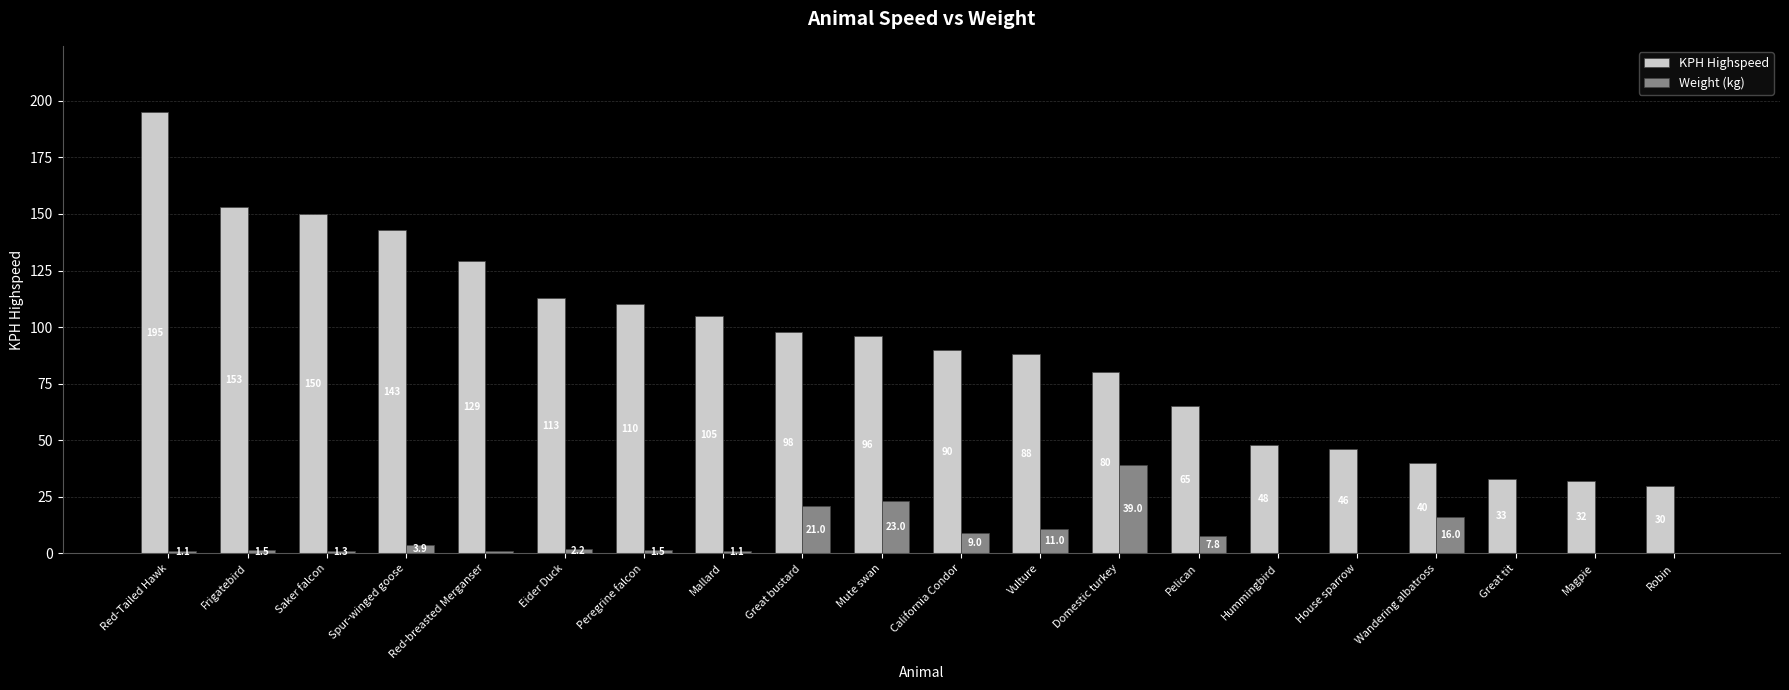

Which series has the largest total across all categories?

KPH Highspeed